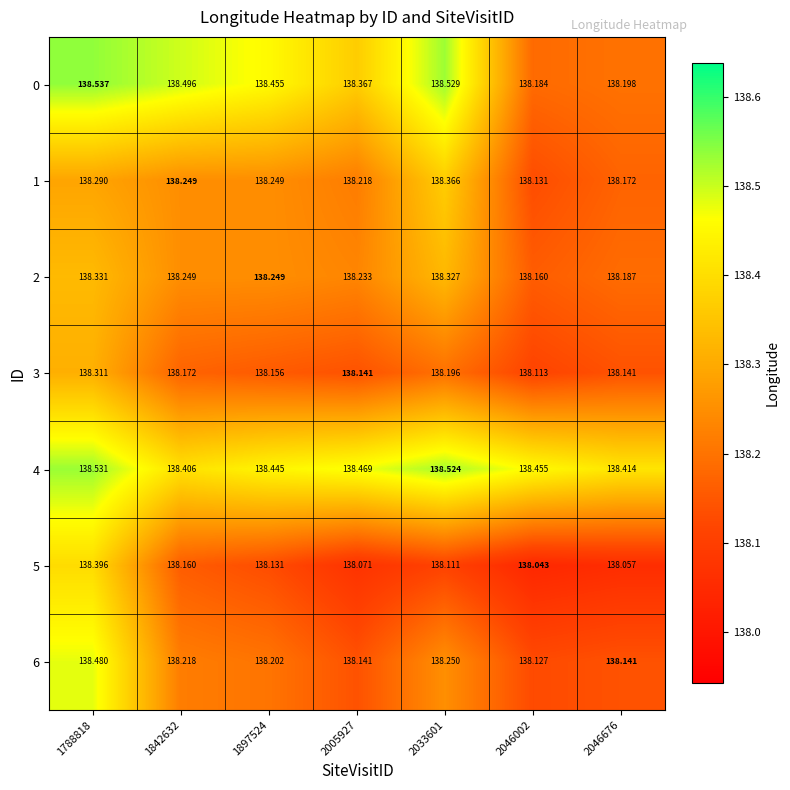

Is the value of 1 at 1788818 greater than the value of 2 at 1788818?

No